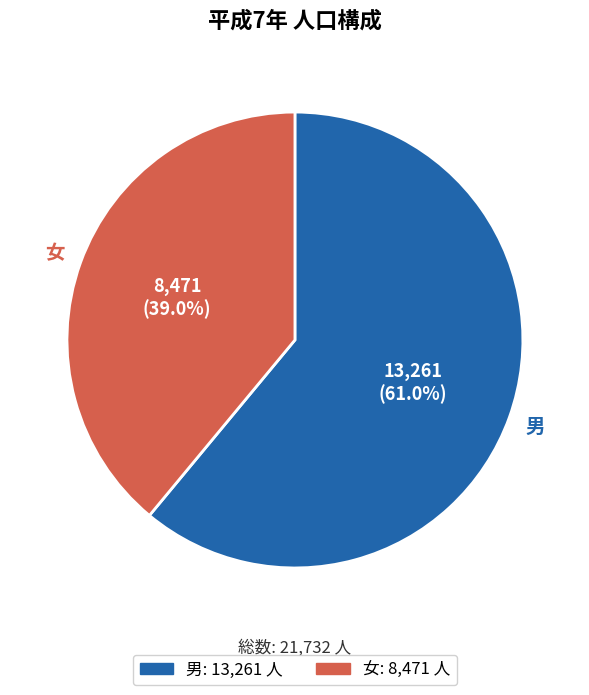

The 女 slice represents 39% of the pie. True or false?

True